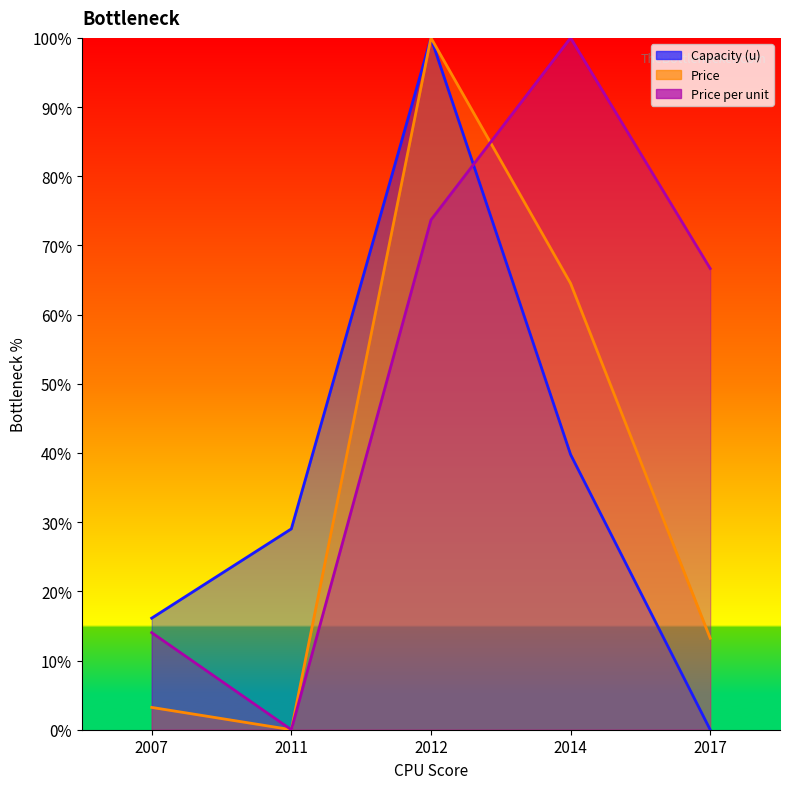

True or false: Capacity (u) and Price intersect in this chart.

False